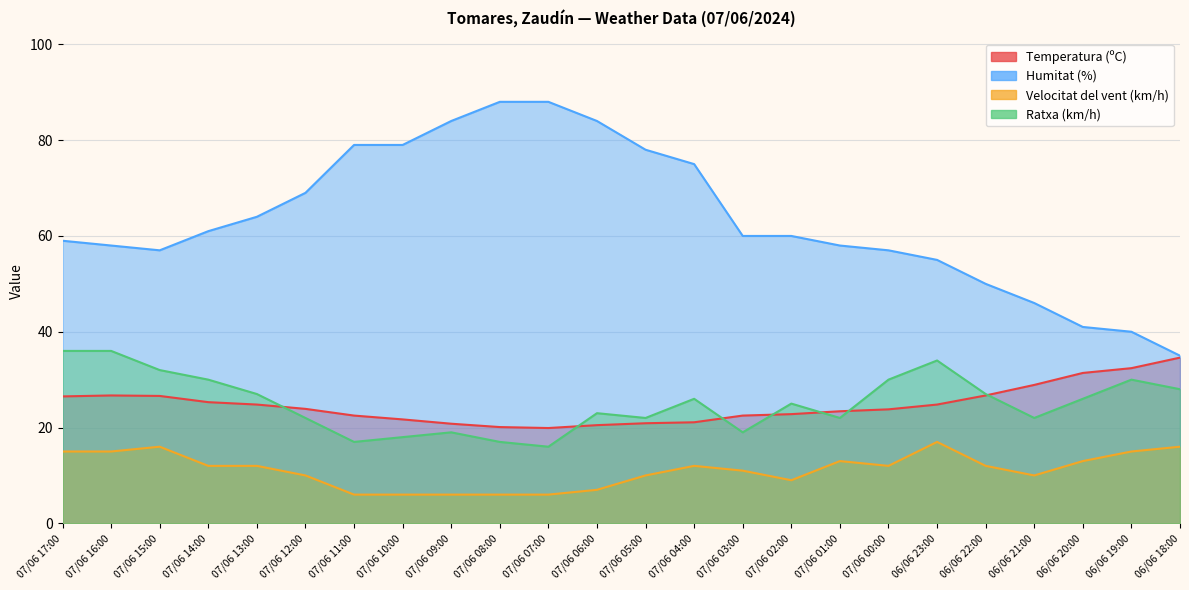

What is the label of the 6th point from the left?

07/06 12:00